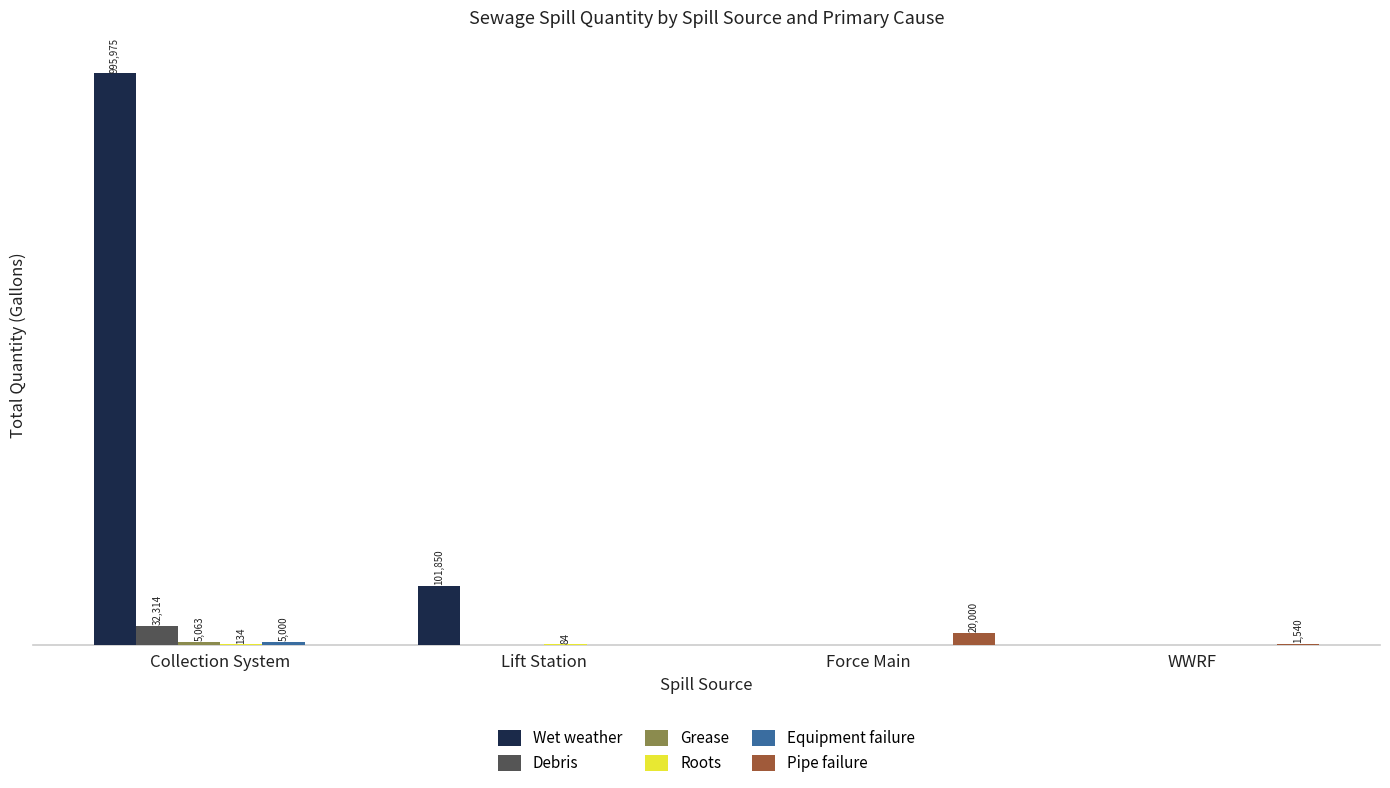

Are the bars grouped side by side (vs. stacked)?

Yes